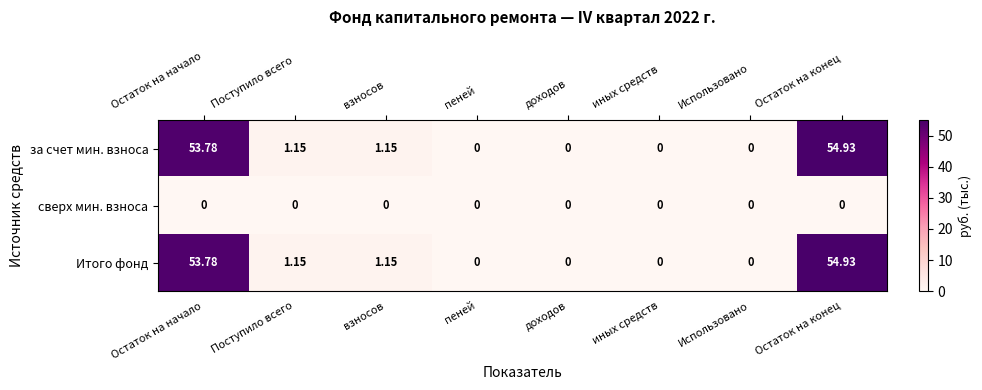

What is the total value across all series at взносов?

2.3